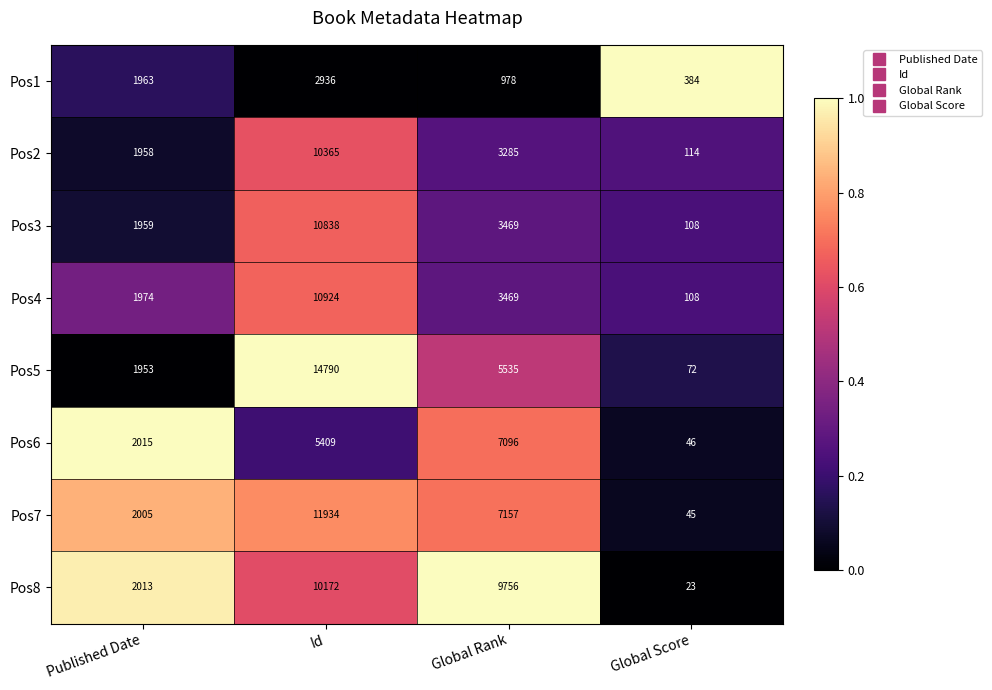

At which category is the sum across all series the highest?

Id